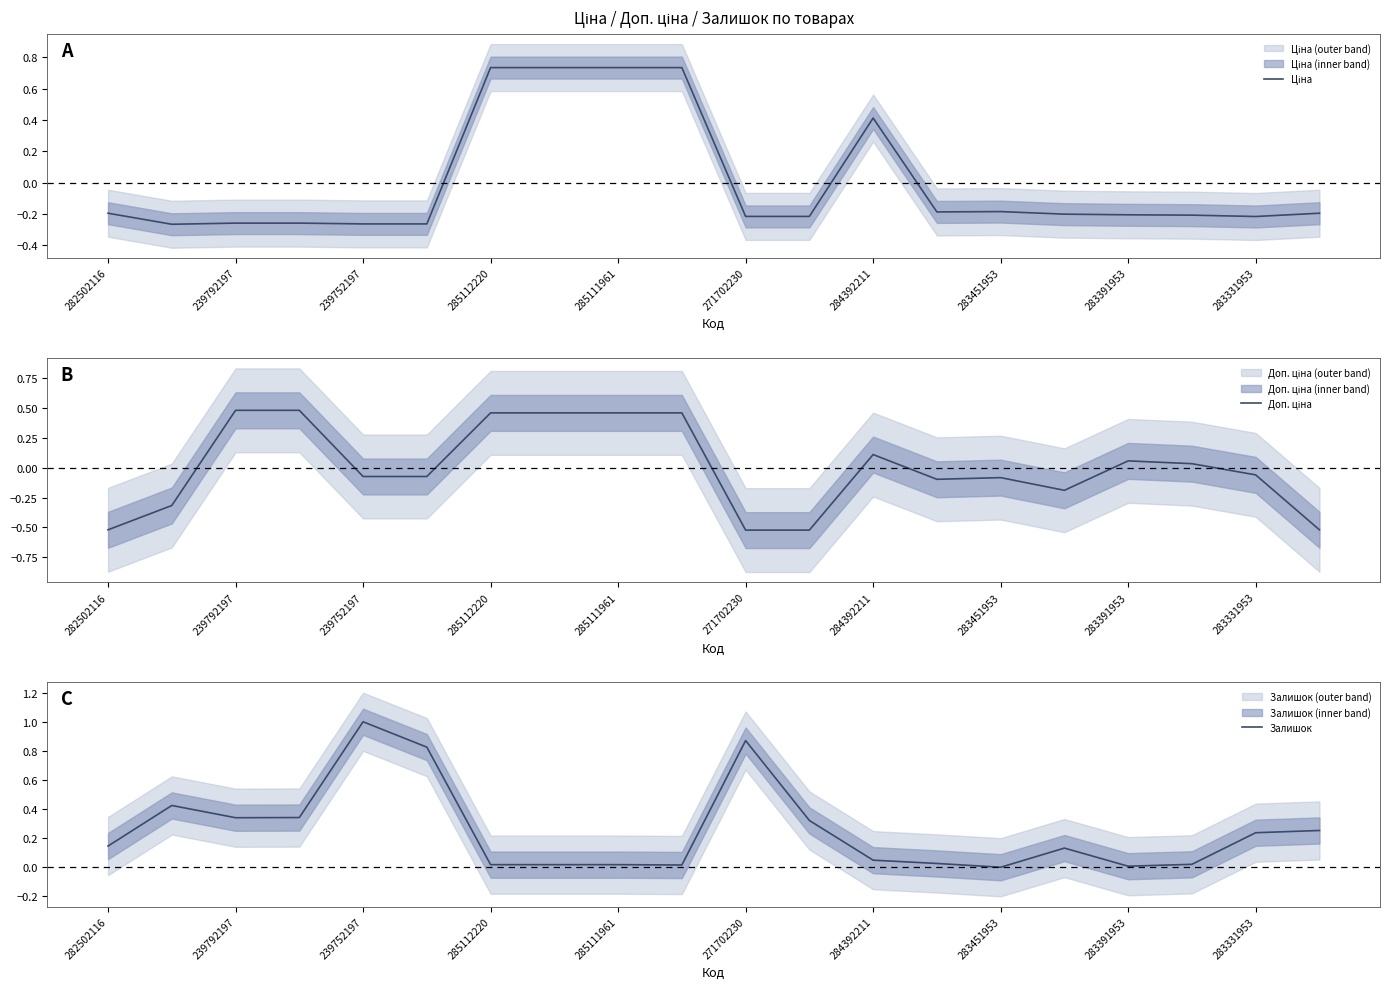

Which series ends up on top after the final intersection of Залишок and Ціна?

Залишок